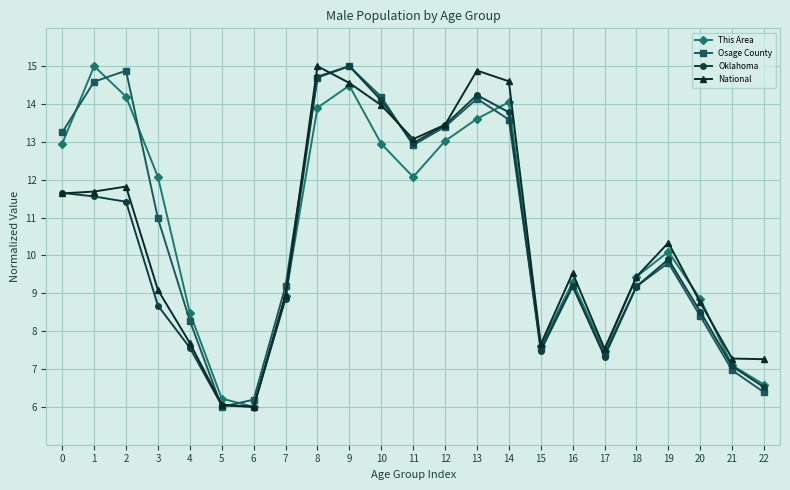

How many lines are shown in the chart?

4